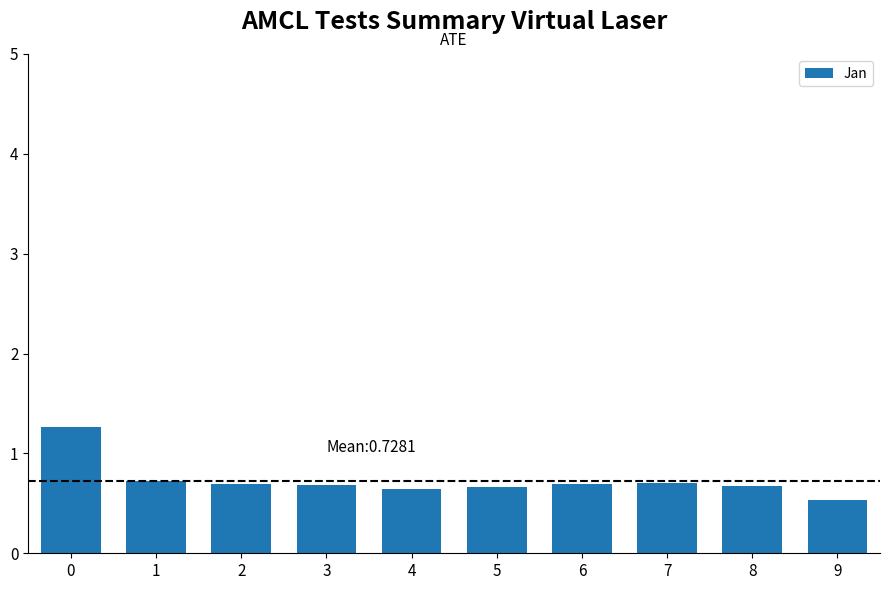

What is the value of the 4th bar from the left?

0.7